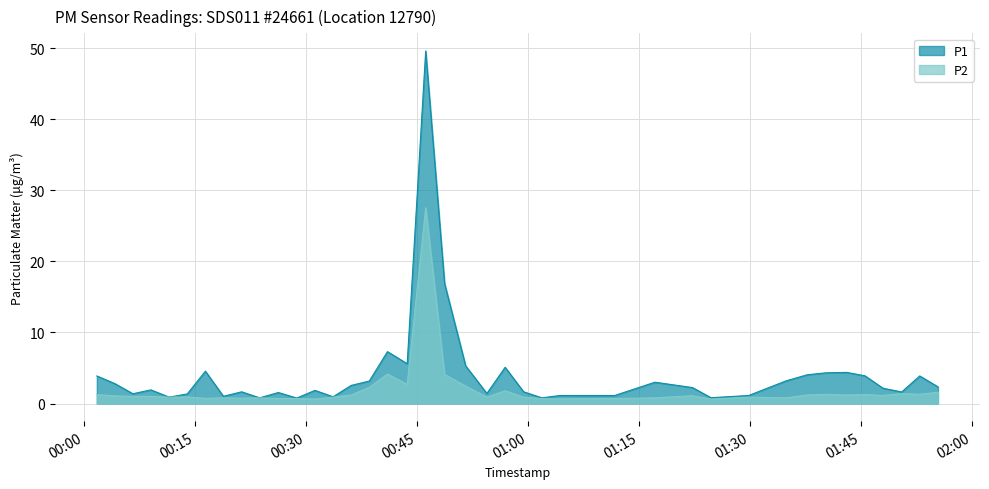

What is the difference between the P1 values at 2022-10-16T00:26:17 and 2022-10-16T00:36:08?

1.0